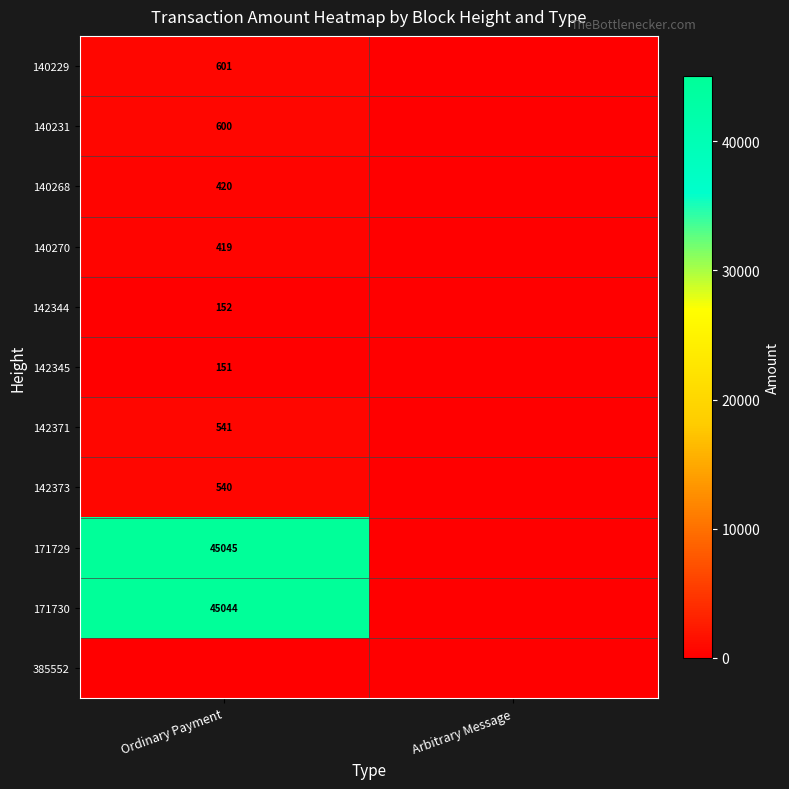

At which label does 142371 reach its minimum?

Arbitrary Message